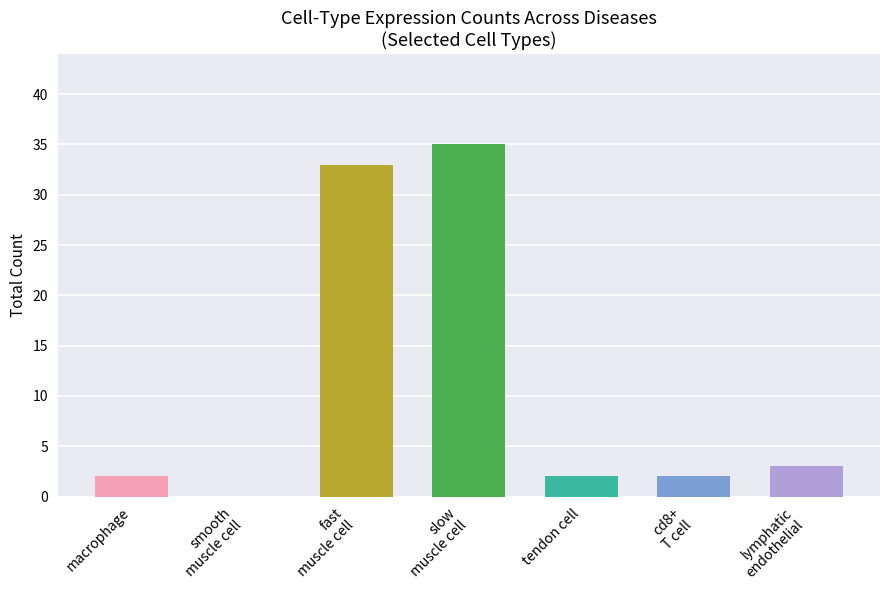

What is the sum of all values?

77